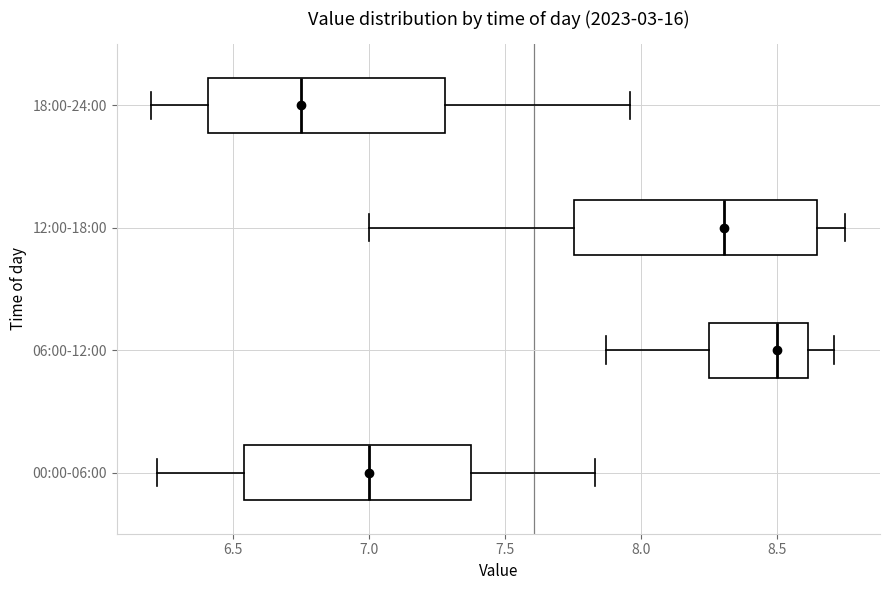

Reading bottom to top, transcribe this box plot: for each box, give where its median line is, the range the box spans, and where its two whiskers end, as read against the x-axis. The values are not printed on the chart, so give them approximately, as read against the axis.

00:00-06:00: median 7.00, box 6.55 to 7.40, whiskers 6.20 to 7.85
06:00-12:00: median 8.50, box 8.25 to 8.60, whiskers 7.85 to 8.70
12:00-18:00: median 8.30, box 7.75 to 8.65, whiskers 7.00 to 8.75
18:00-24:00: median 6.75, box 6.40 to 7.30, whiskers 6.20 to 7.95